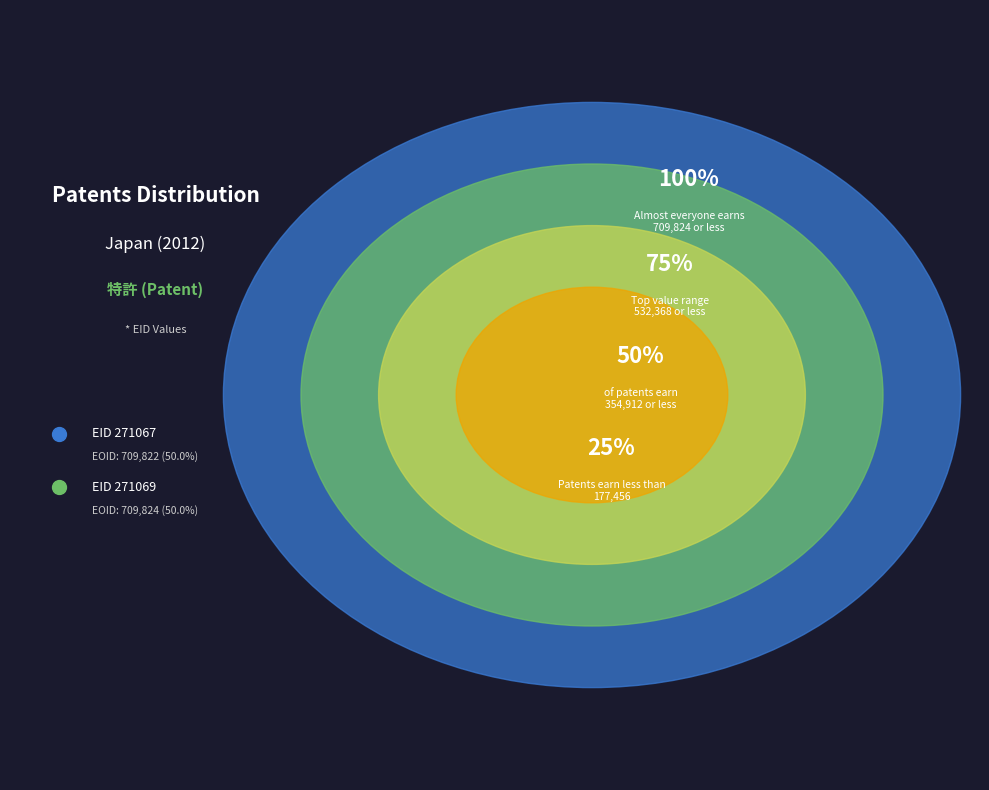

Is there a majority slice in this chart?

Yes